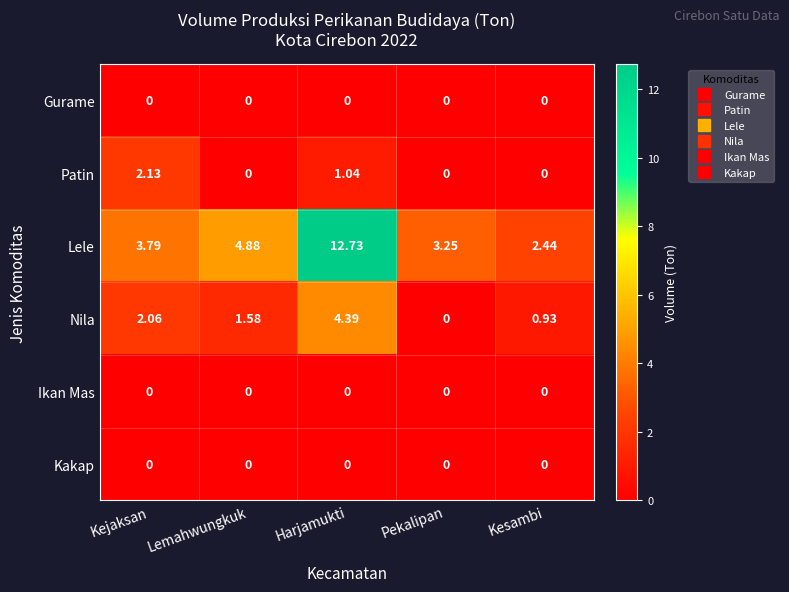

What is the spread (max minus min) of values at Kejaksan?

3.8